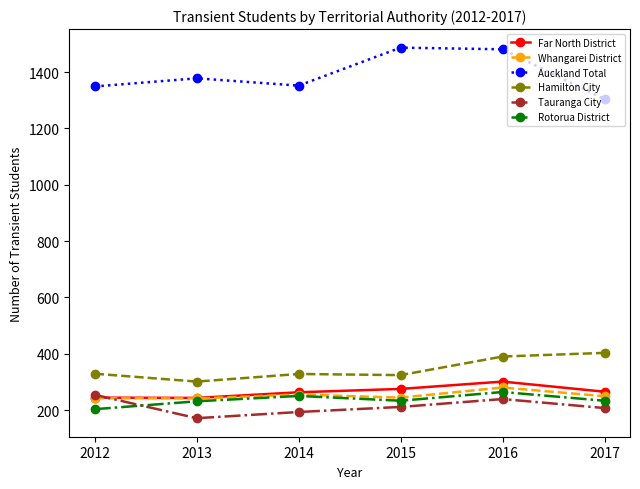

Which series changed the most between 2012 and 2015?

Auckland Total